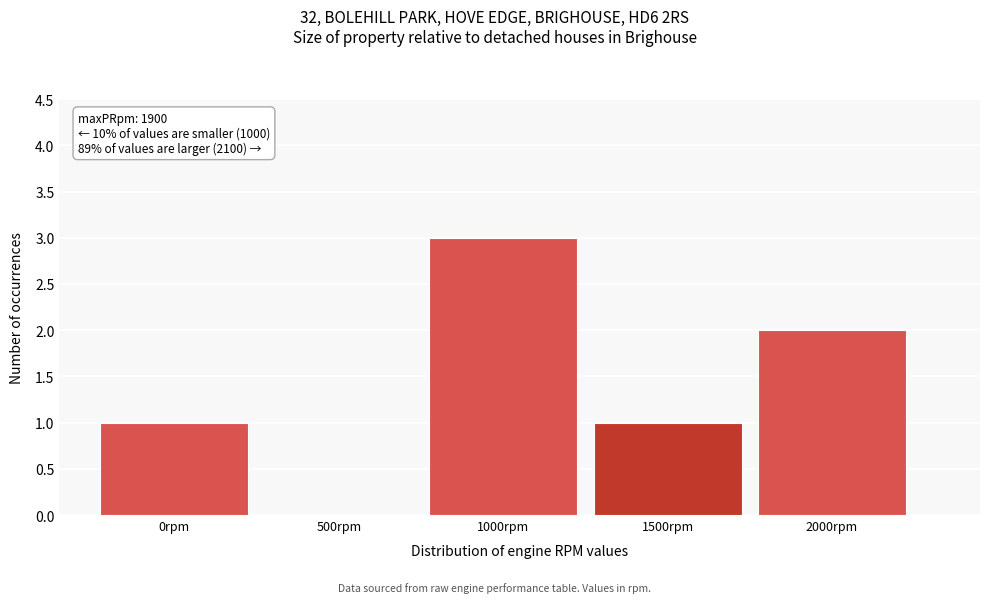

Reading left to right, list all the values displayed in this chart.

0rpm=1	500rpm=0	1000rpm=3	1500rpm=1	2000rpm=2